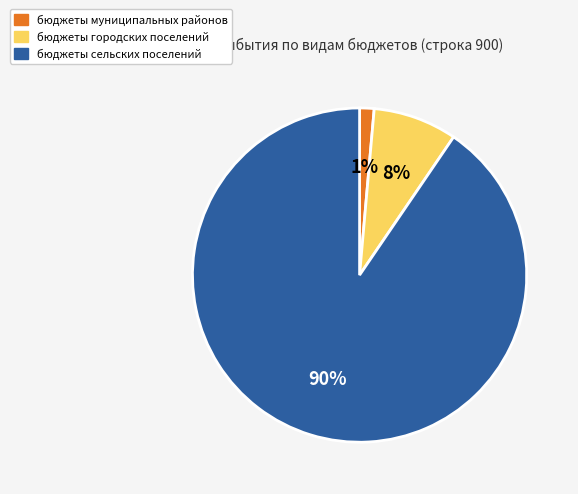

Which has a higher value, бюджеты городских поселений or бюджеты сельских поселений?

бюджеты сельских поселений